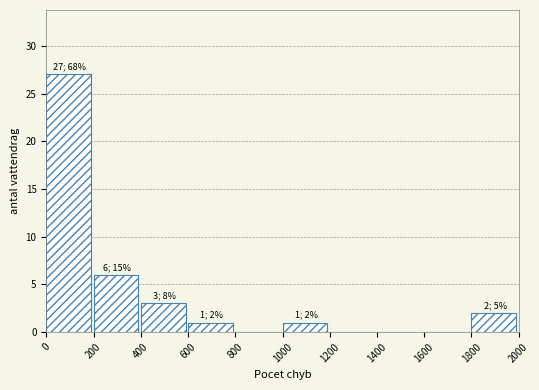

Over which range of the x-axis is the bar tallest?

0 to 200